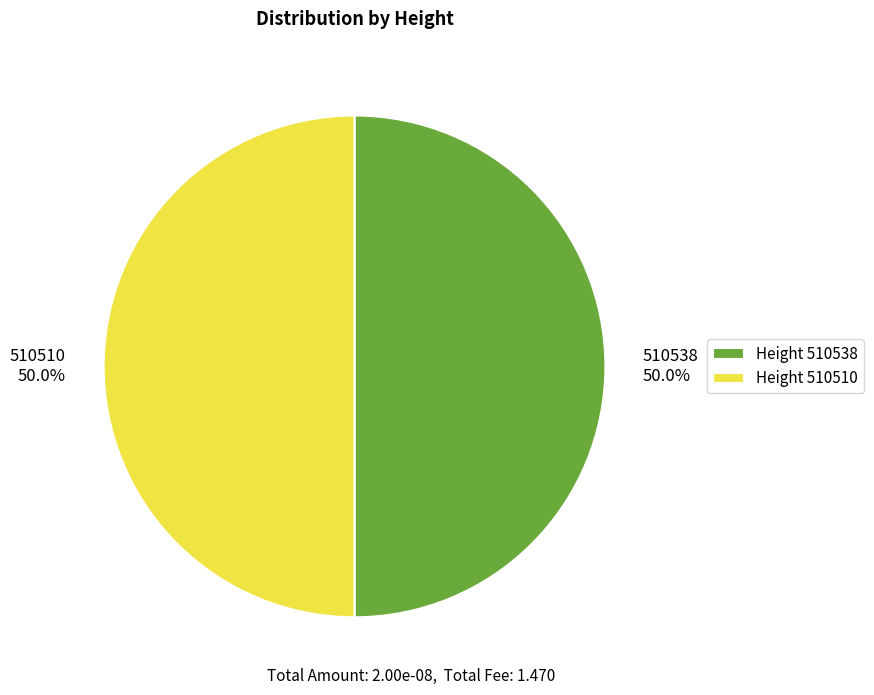

What is the total percentage of 510538 50.0% and 510510 50.0%?

100.0%